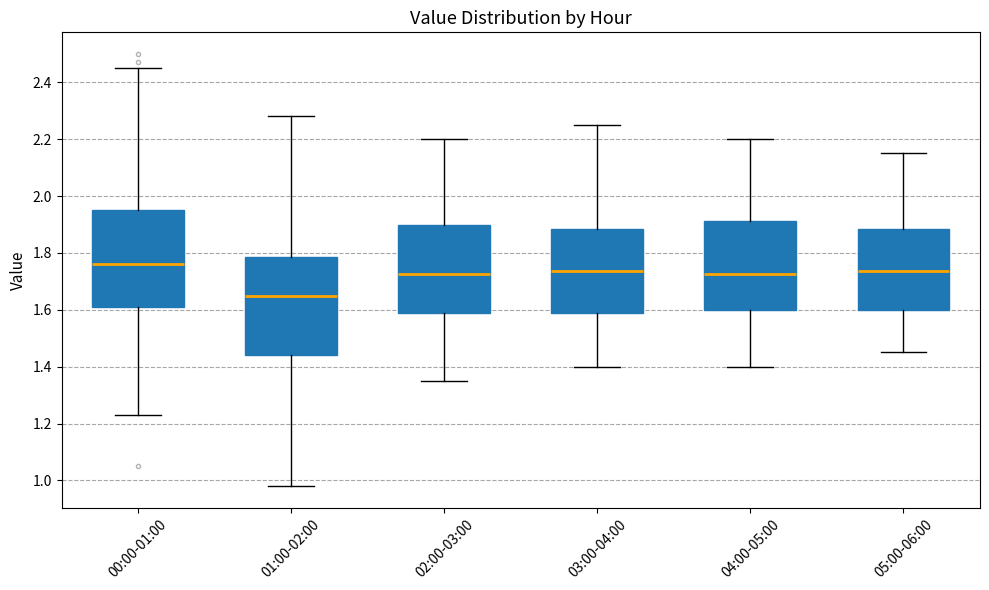

Where does the median line of the box for 02:00-03:00 sit on the y-axis? The values are not printed on the chart, so give them approximately, as read against the axis.

1.72